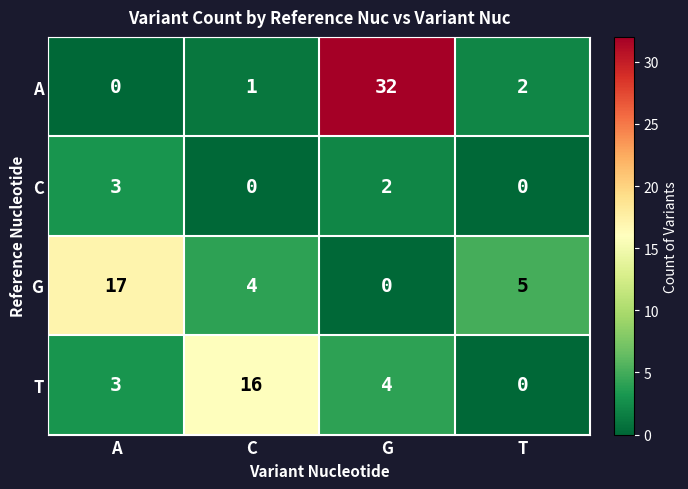

Reading left to right, transcribe all the data shown in this chart.

A: A=0	C=1	G=32	T=2
C: A=3	C=0	G=2	T=0
G: A=17	C=4	G=0	T=5
T: A=3	C=16	G=4	T=0